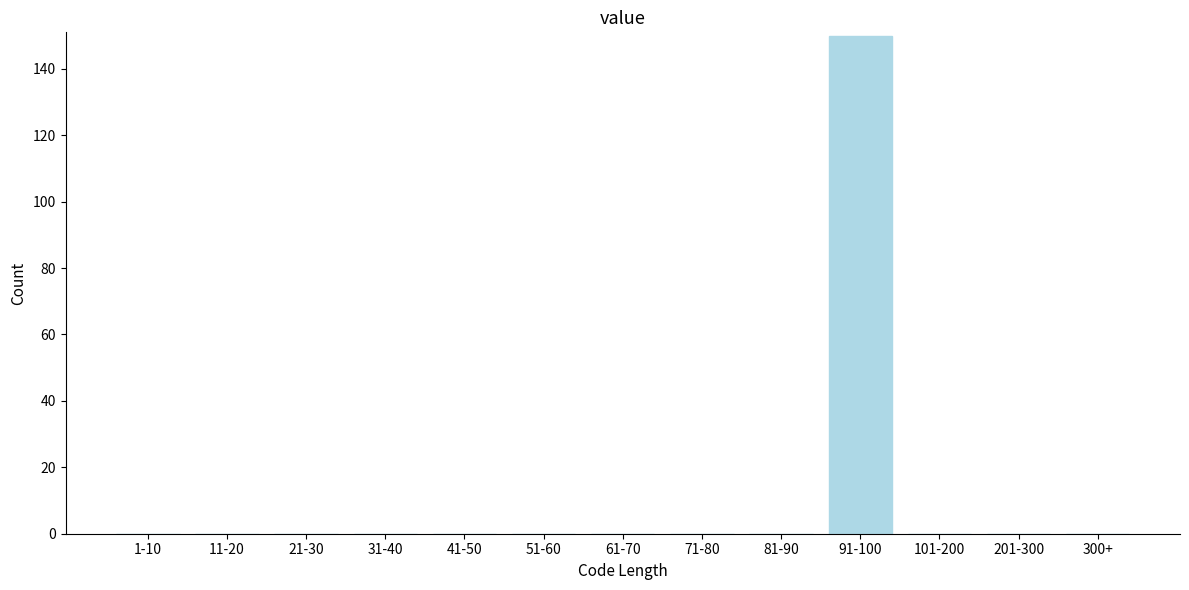

Reading left to right, list all the values displayed in this chart.

1-10=0	11-20=0	21-30=0	31-40=0	41-50=0	51-60=0	61-70=0	71-80=0	81-90=0	91-100=150	101-200=0	201-300=0	300+=0